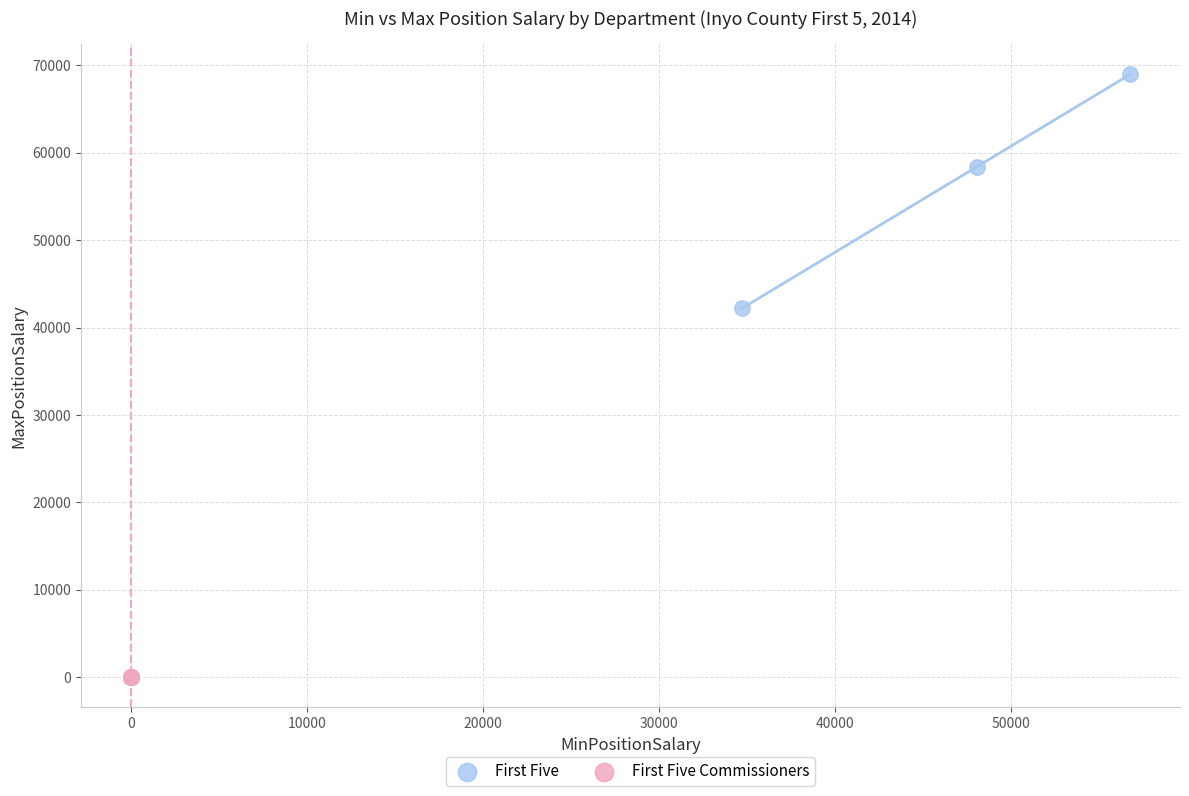

Which series reaches the maximum Y coordinate?

First Five